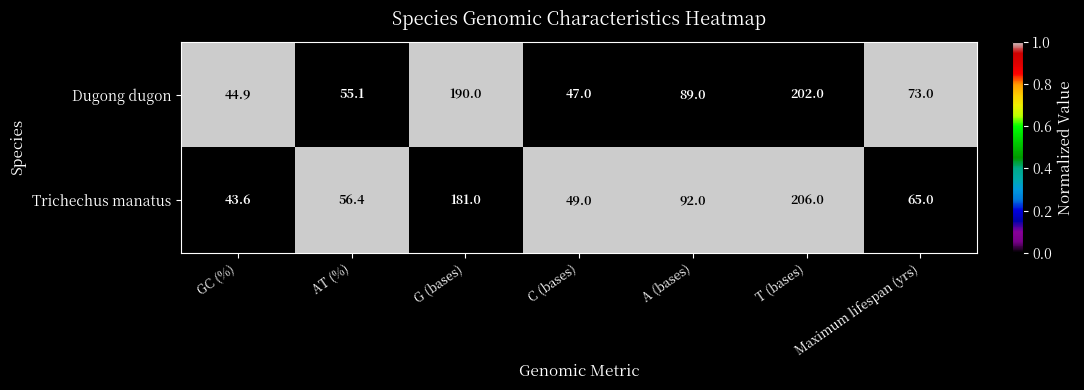

What is the lowest value of the Dugong dugon series?

44.9